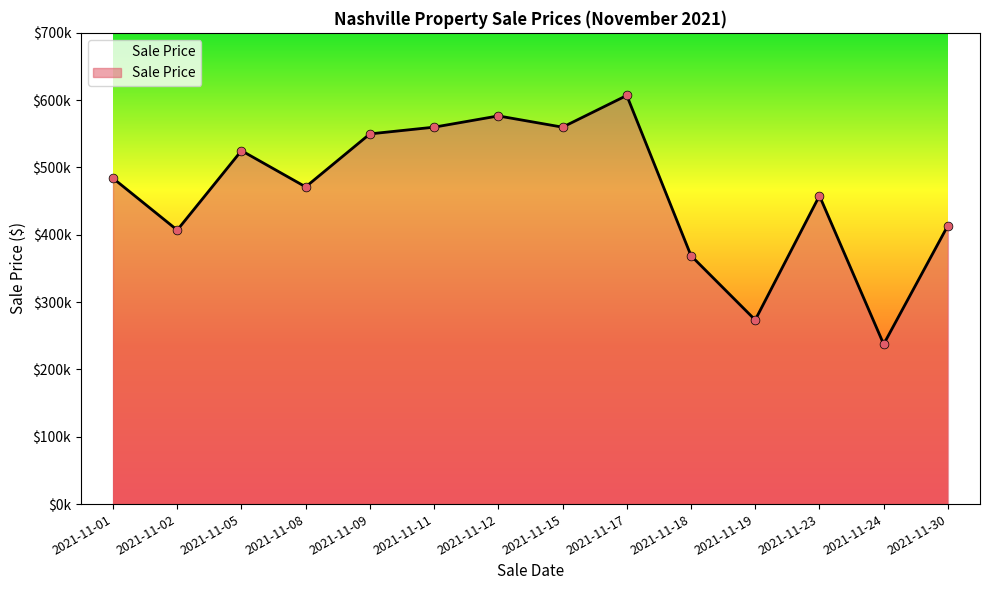

What is the change in value from 2021-11-18 to 2021-11-30?

+43000